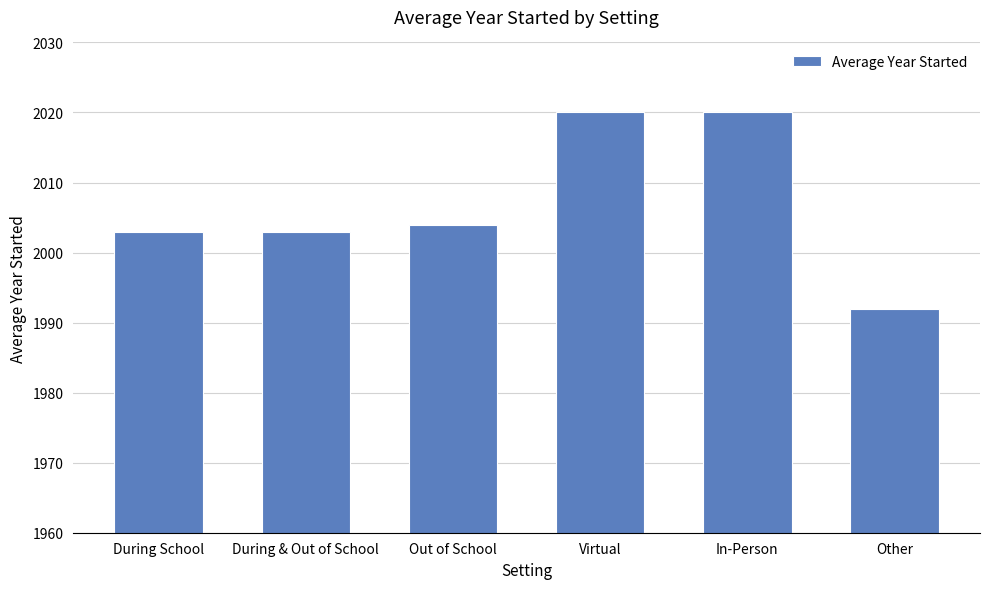

At which category does the chart reach its minimum across all series?

Other